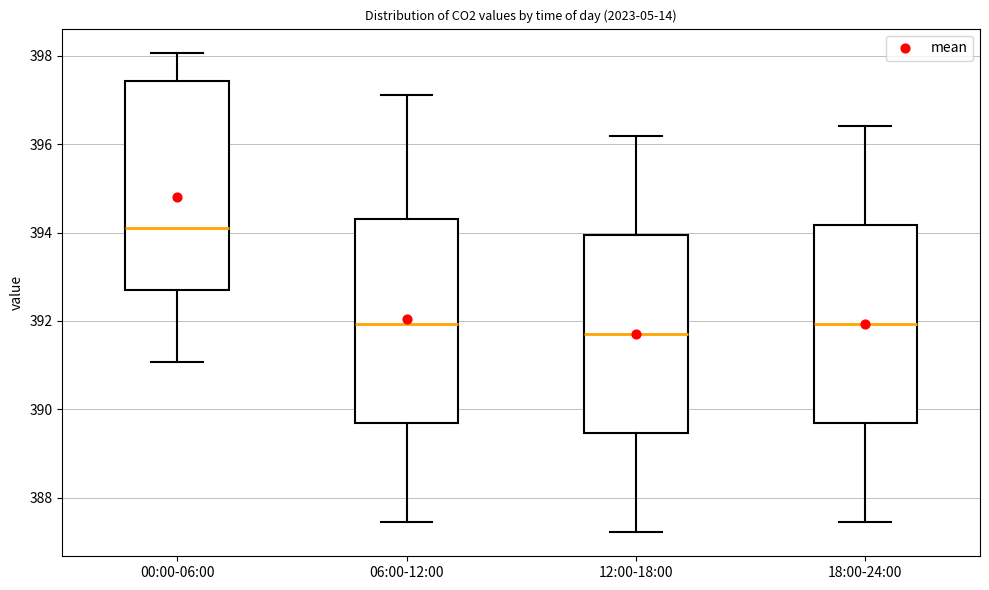

Reading left to right, read every box against the y-axis: the position of its median line, the range the box covers, and the ends of its whiskers. The values are not printed on the chart, so give them approximately, as read against the axis.

00:00-06:00: median 394.2, box 392.8 to 397.4, whiskers 391.0 to 398.0
06:00-12:00: median 392.0, box 389.6 to 394.4, whiskers 387.4 to 397.2
12:00-18:00: median 391.8, box 389.4 to 394.0, whiskers 387.2 to 396.2
18:00-24:00: median 392.0, box 389.6 to 394.2, whiskers 387.4 to 396.4